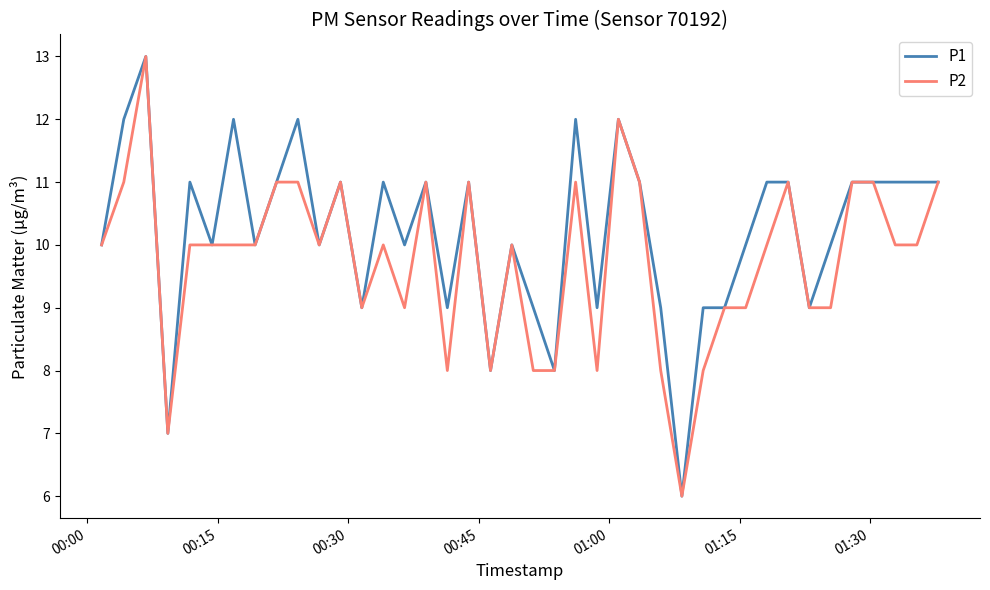

What is the greatest value displayed?

13